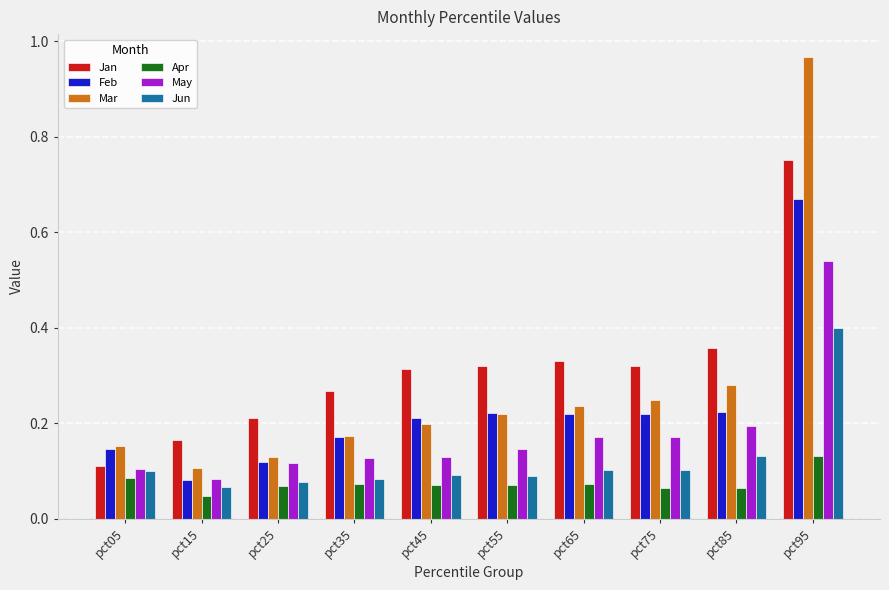

Between pct35 and pct95, which series saw the biggest shift?

Mar